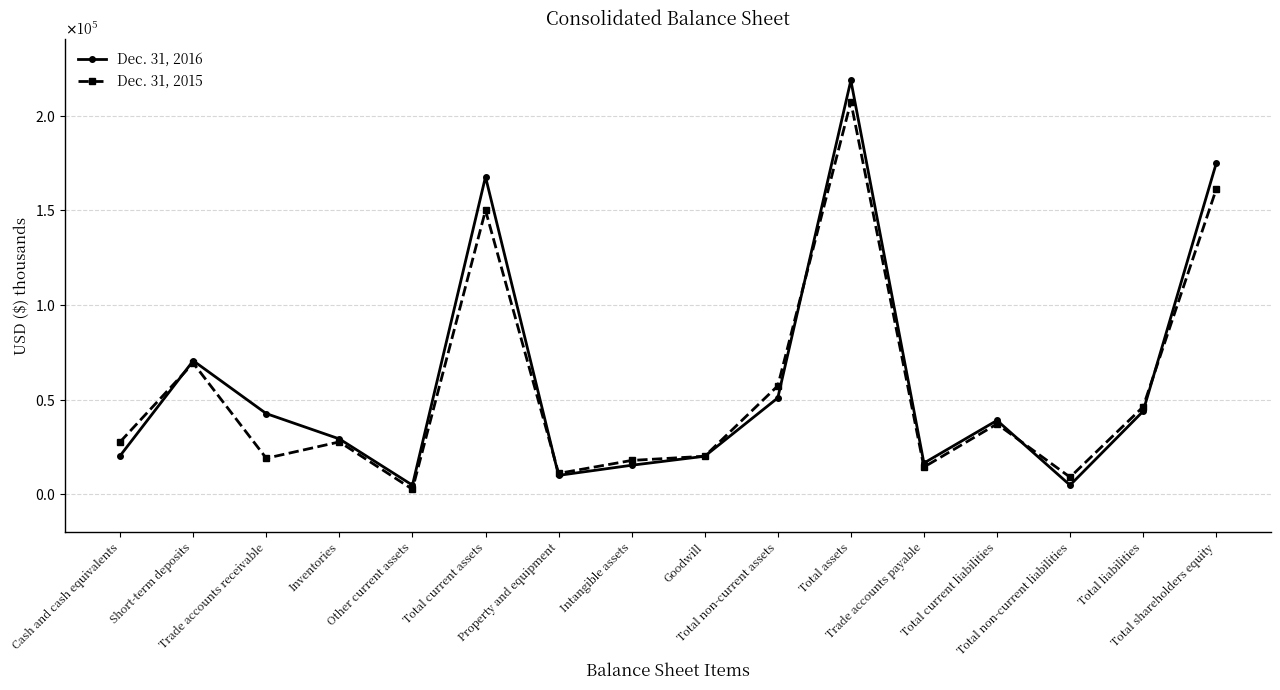

In Dec. 31, 2016, how many points are higher than both neighbors (excluding endpoints)?

4